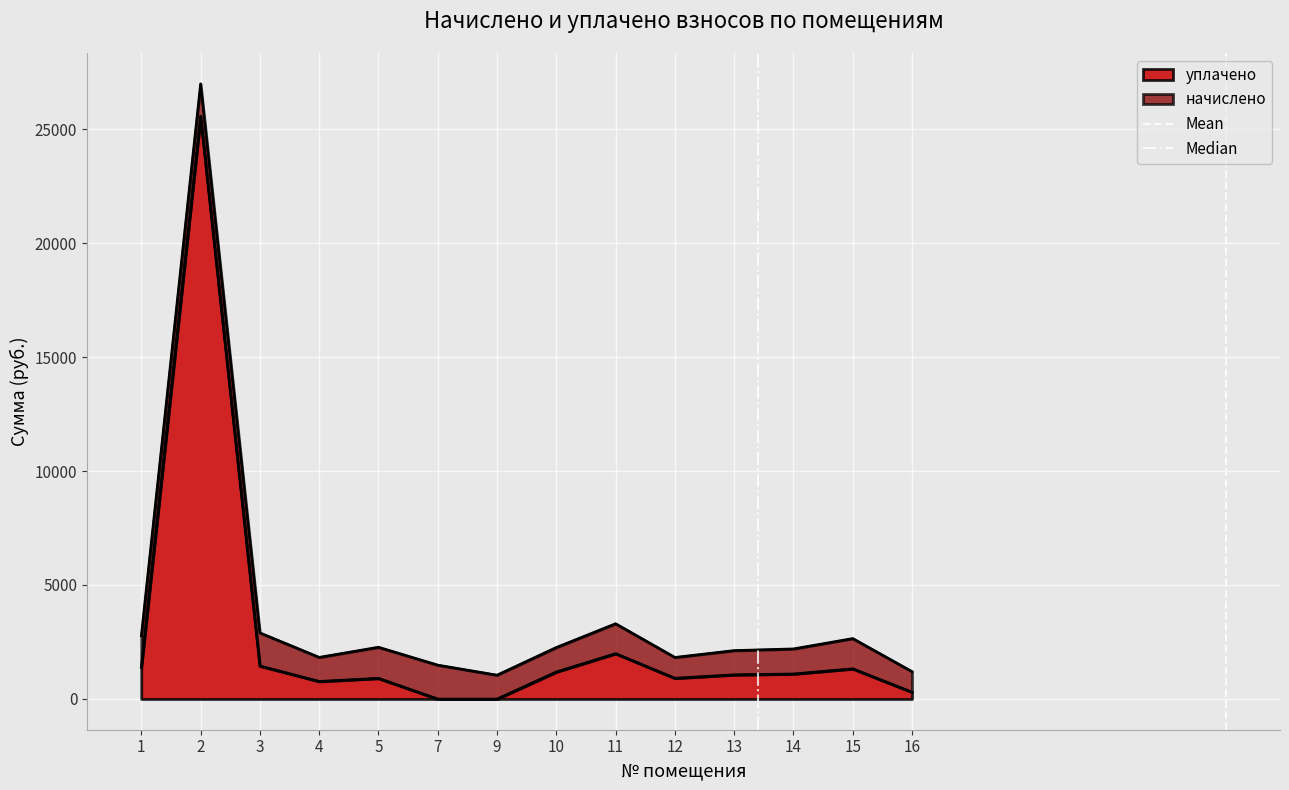

How many lines are shown in the chart?

2